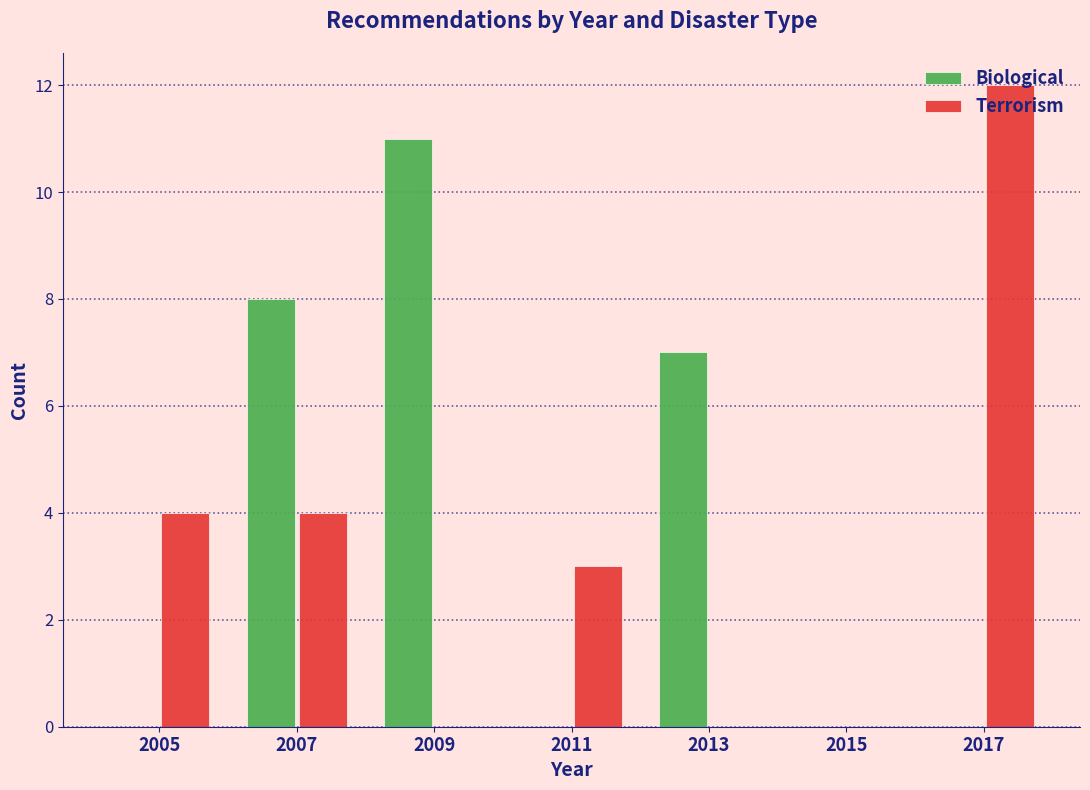

In the Biological series, which range on the x-axis has the tallest bar?

2008 to 2010